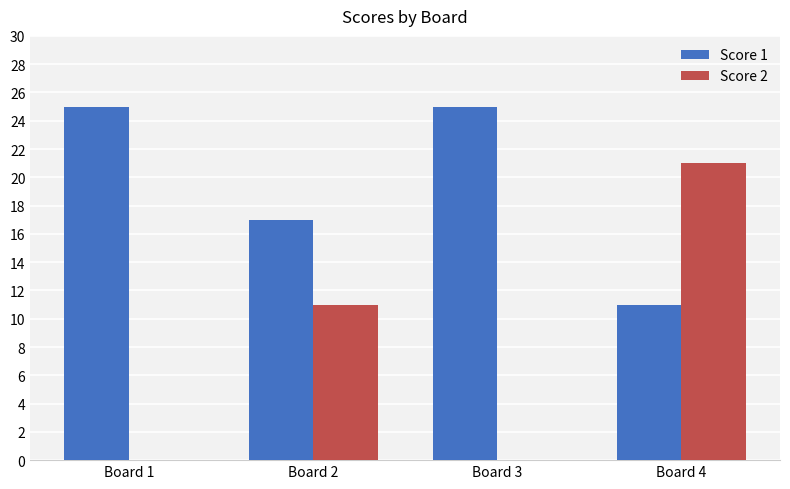

Is it true that Score 1 equals 17 at Board 2?

True